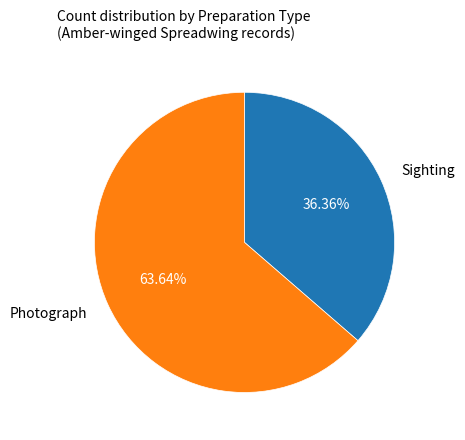

Which has a higher value, Photograph or Sighting?

Photograph